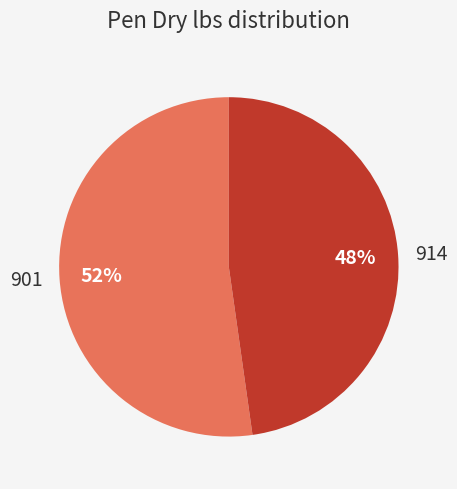

How many slices are in this pie chart?

2